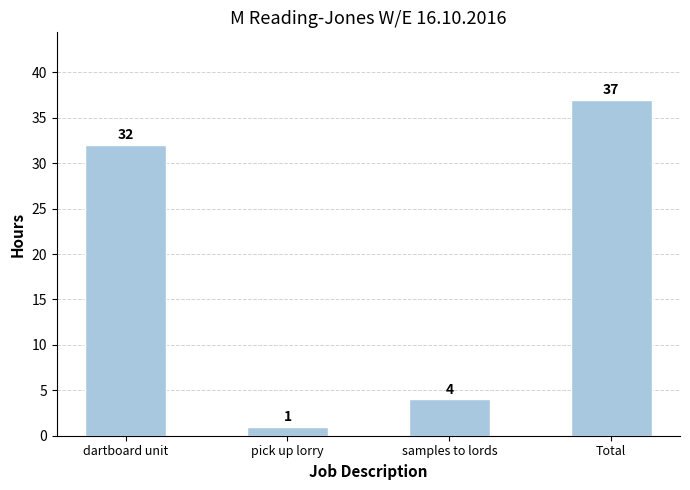

How many series are shown in this chart?

1